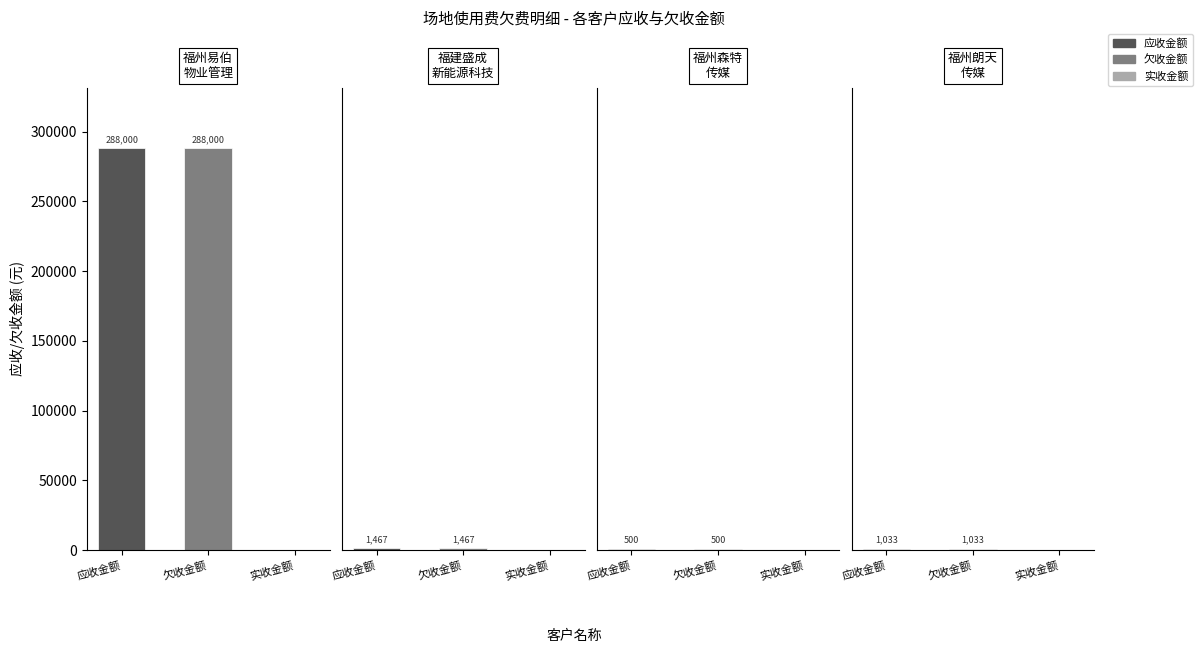

At which label is the value closest to 144000?

应收金额